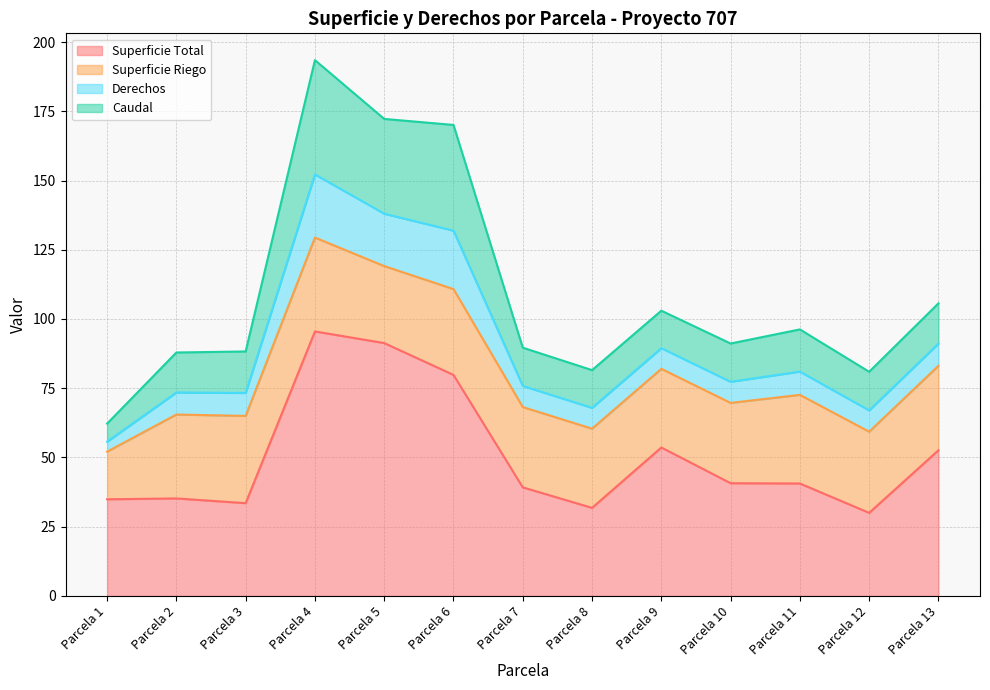

True or false: Superficie Total and Derechos intersect in this chart.

False